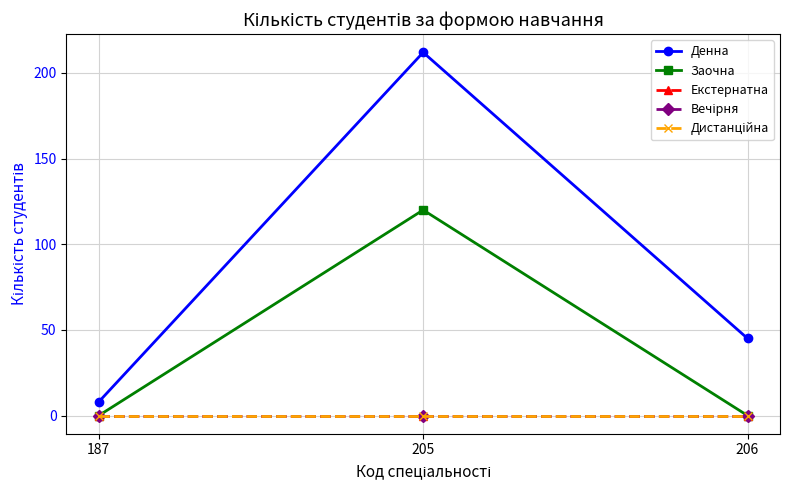

Does the chart have visible grid lines?

Yes